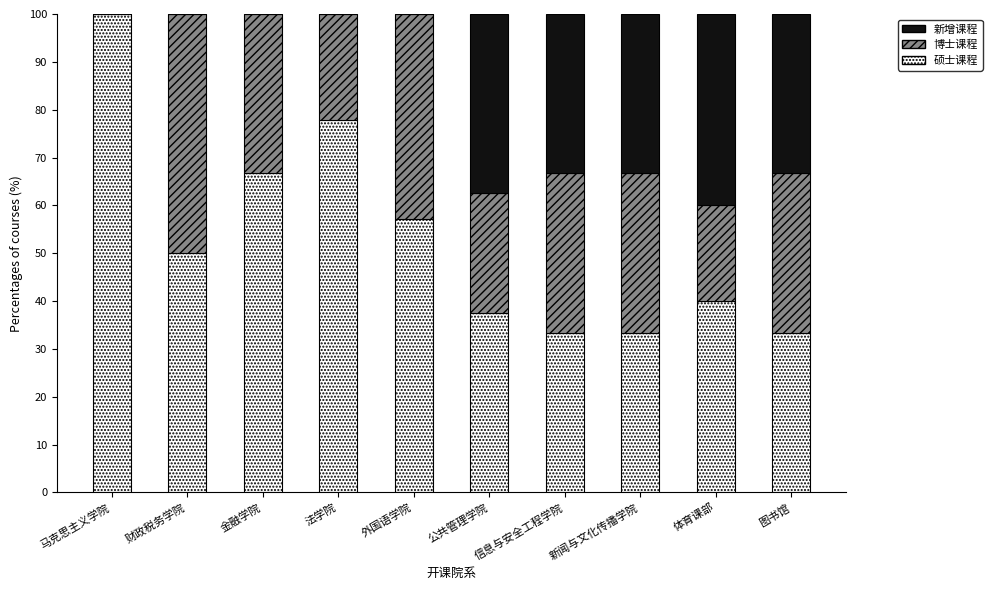

Which category has the highest value in the 硕士课程 series?

马克思主义学院